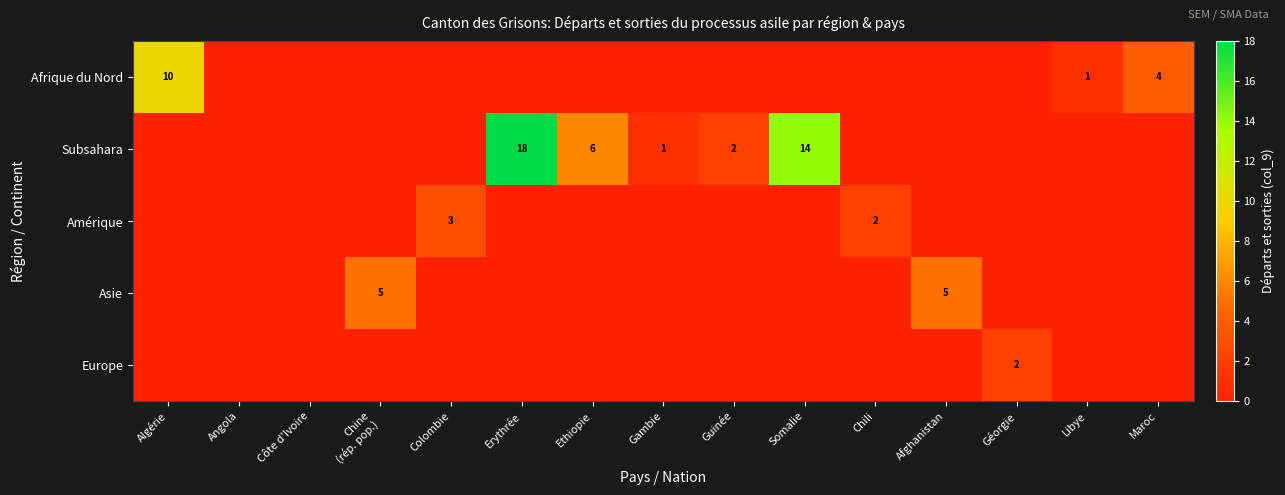

True or false: Subsahara has a value of 2 at Guinée.

True